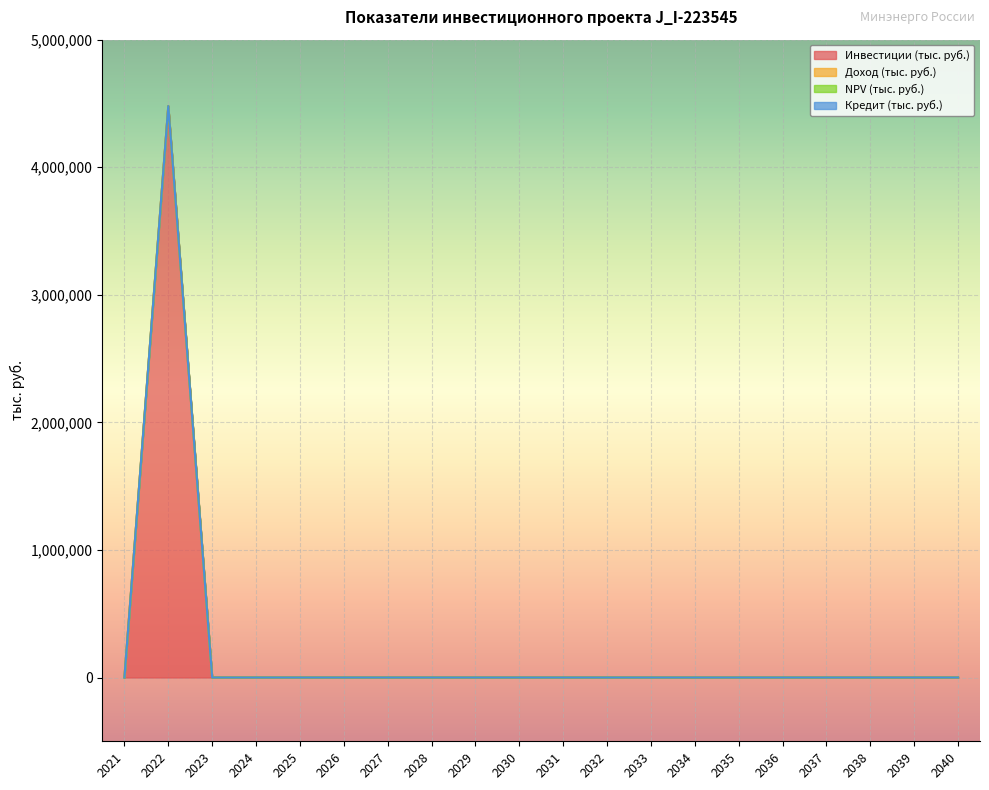

Rank the series by their maximum value, from lowest to highest.

Доход (тыс. руб.), NPV (тыс. руб.), Кредит (тыс. руб.), Инвестиции (тыс. руб.)